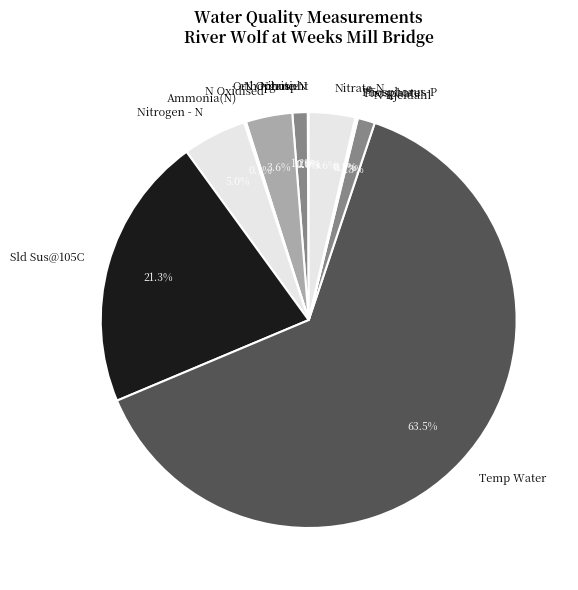

To the nearest percent, what is the difference between the Sld Sus@105C and Nitrate-N slice percentages?

18%